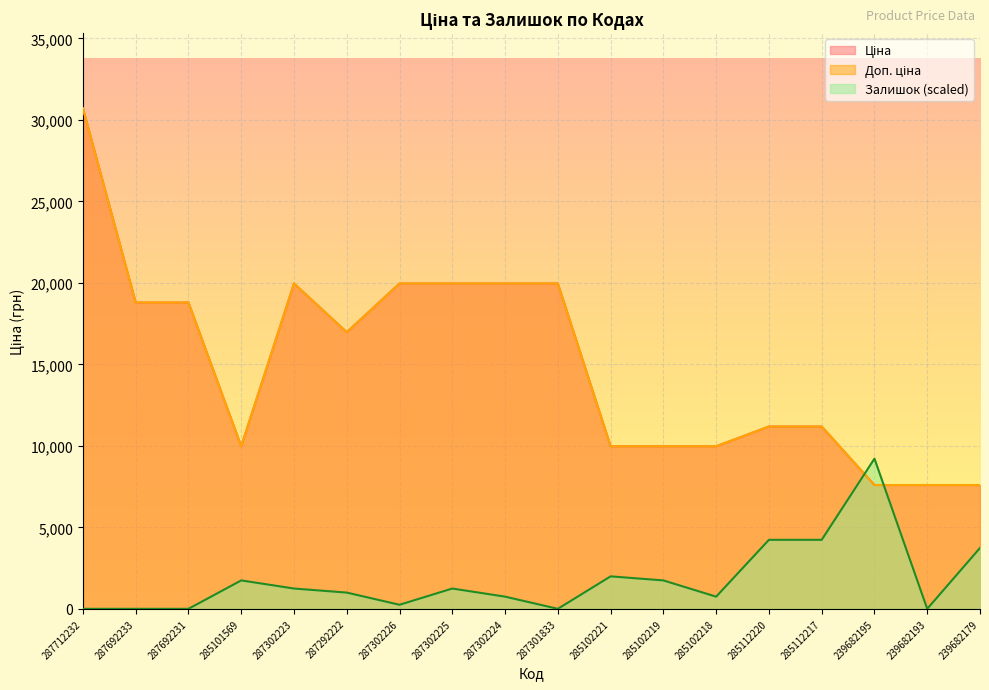

The value of Ціна at 285102218 is 9975.0. True or false?

True